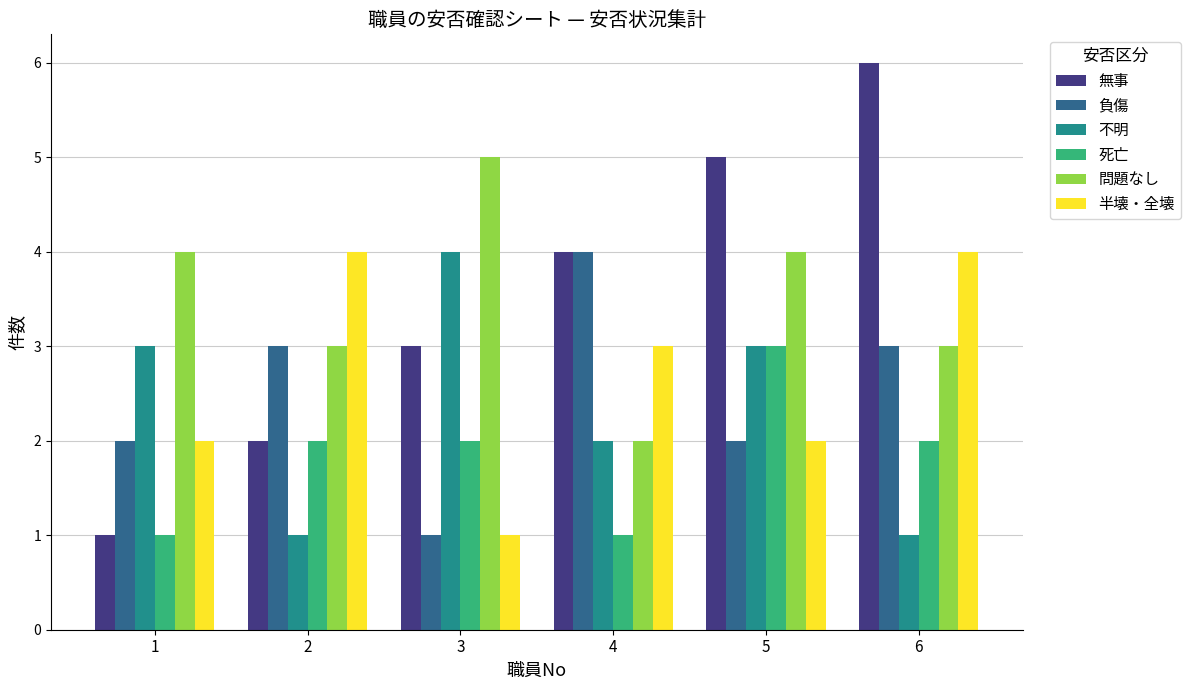

What is the spread (max minus min) of values at 5?

3